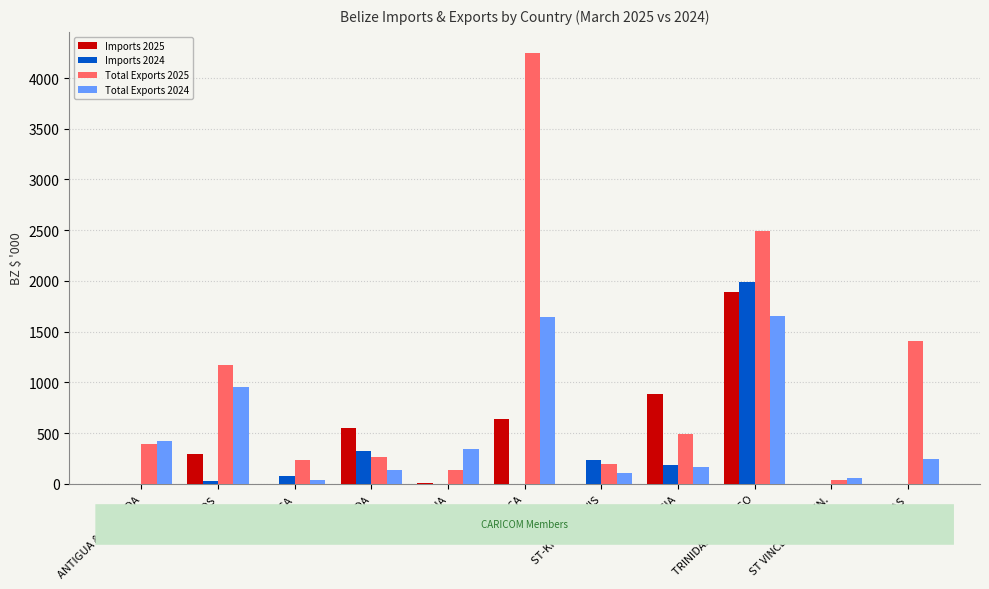

What is the maximum value shown in the chart?

4242.8